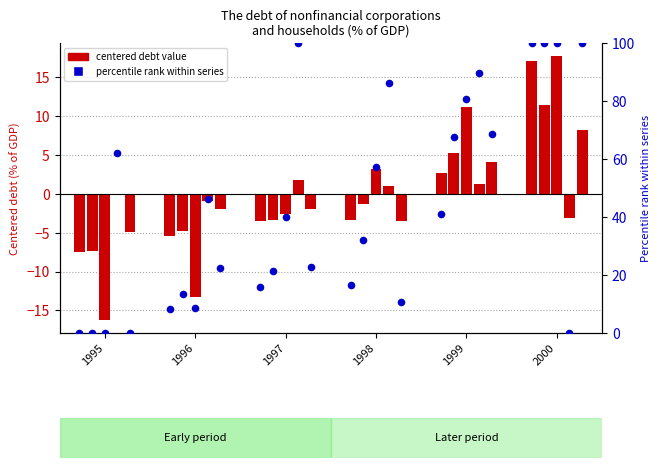

Which has a higher value, 2000 or 1997?

2000